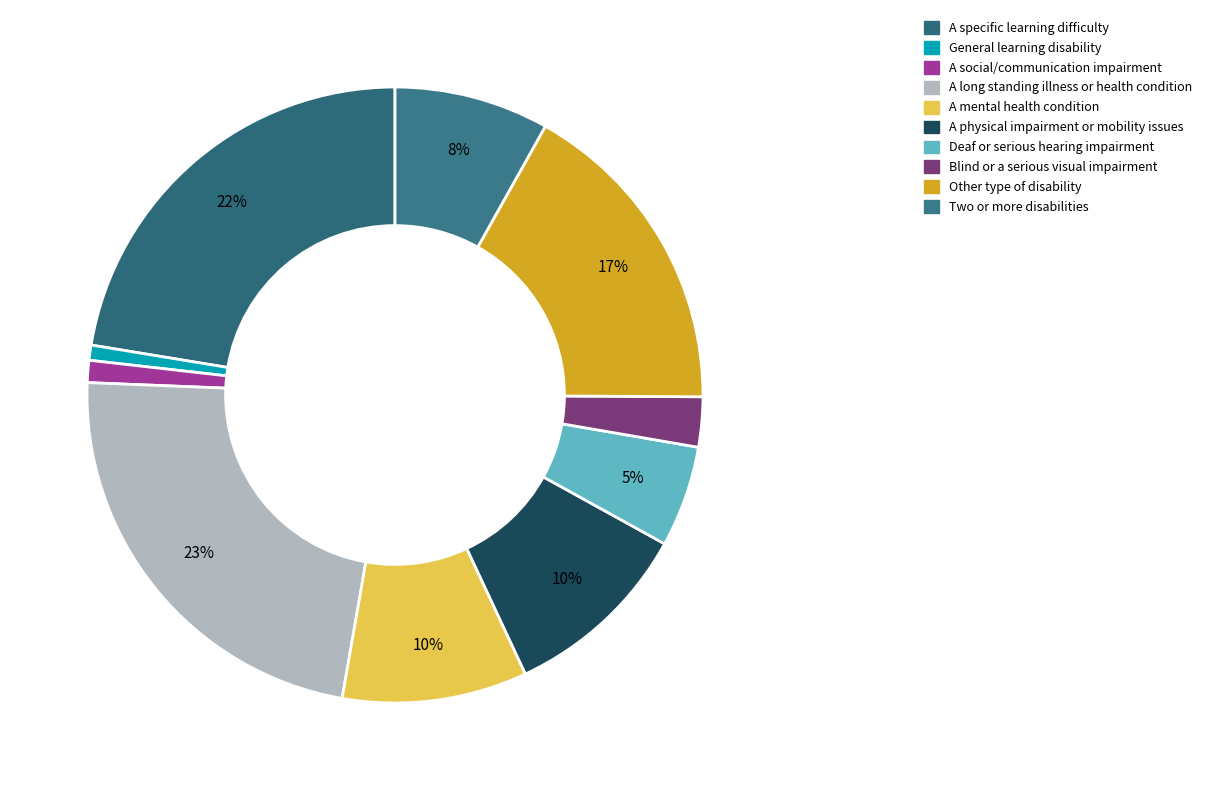

What is the ratio of the value at A mental health condition to the value at Other type of disability?

0.6